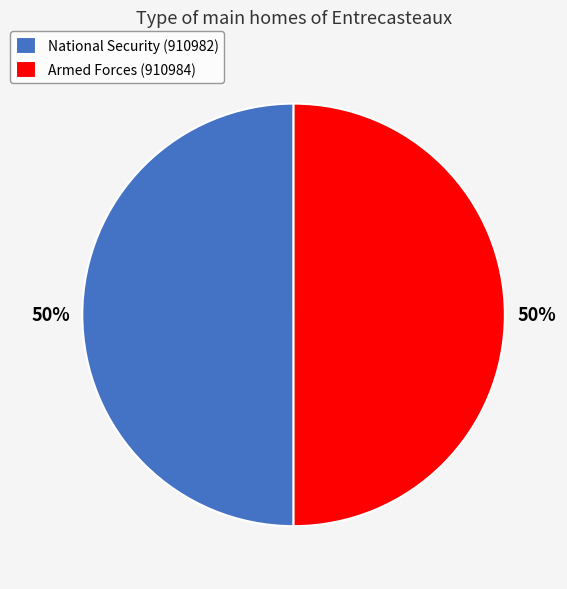

The Armed Forces (910984) slice represents 50% of the pie. True or false?

True